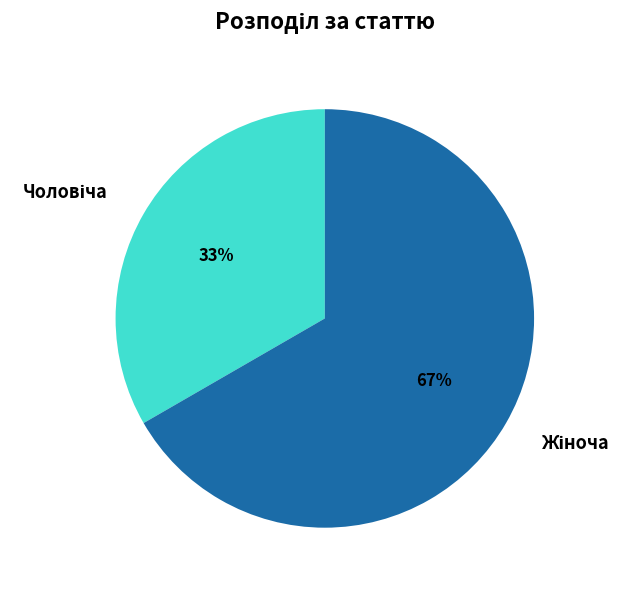

How many segments does this pie chart have?

2